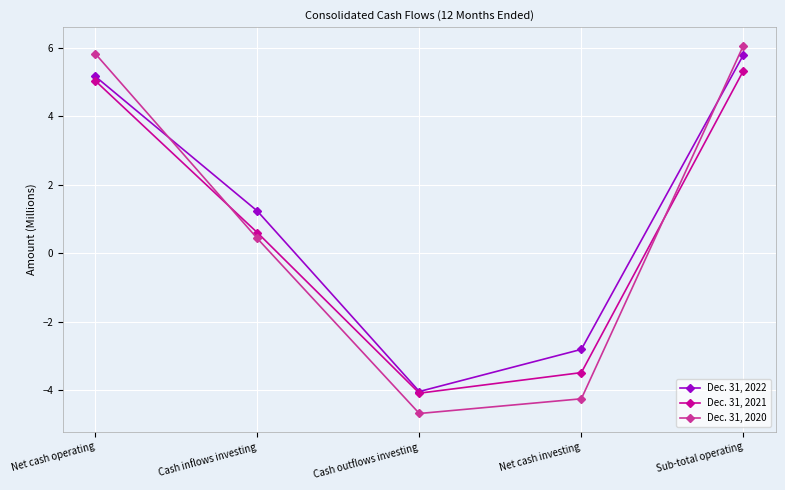

Reading left to right, what are all the values shown in this chart?

Dec. 31, 2022: Net cash operating=5.2	Cash inflows investing=1.2	Cash outflows investing=-4.0	Net cash investing=-2.8	Sub-total operating=5.8
Dec. 31, 2021: Net cash operating=5.0	Cash inflows investing=0.6	Cash outflows investing=-4.1	Net cash investing=-3.5	Sub-total operating=5.3
Dec. 31, 2020: Net cash operating=5.8	Cash inflows investing=0.4	Cash outflows investing=-4.7	Net cash investing=-4.3	Sub-total operating=6.1